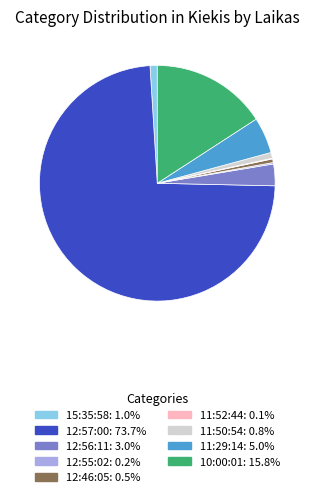

The 10:00:01 slice represents 6% of the pie. True or false?

False